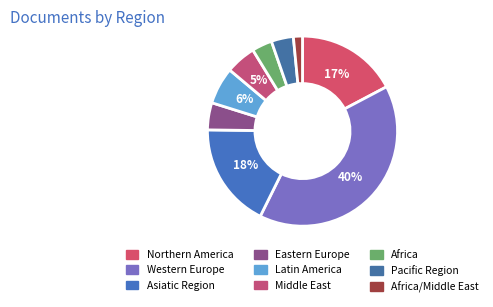

Approximately how many times larger is the value at Asiatic Region compared to Africa?

5.2